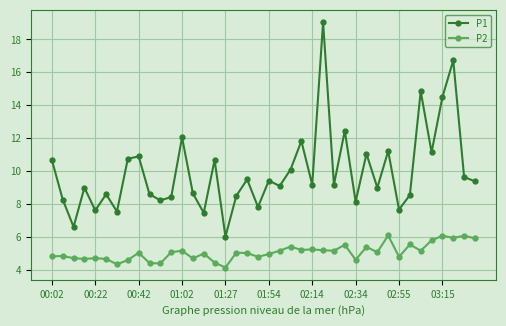

What is the difference between the maximum and minimum values in the P1 series?

13.0